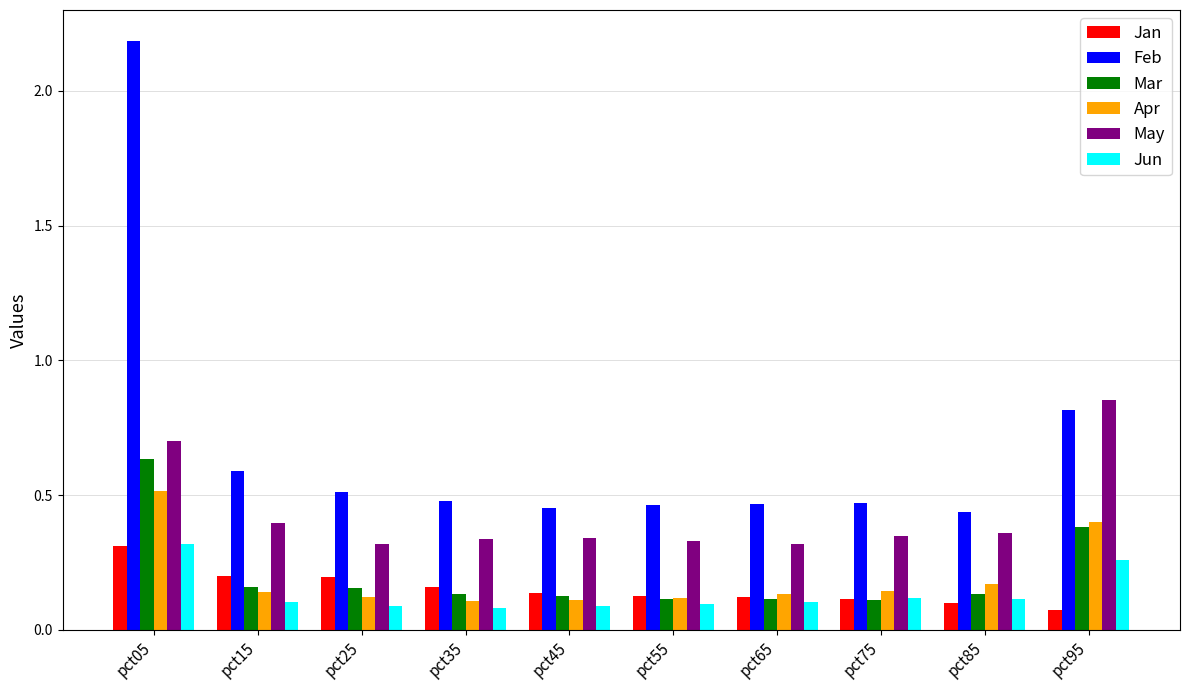

Is the value of Jun at pct75 greater than the value of Jan at pct15?

No